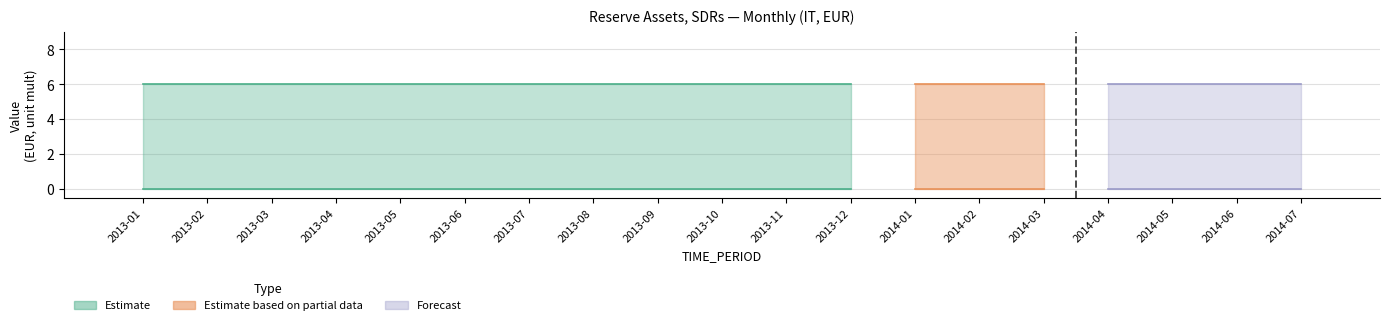

What is the sum of all UNIT_MULT values?

114